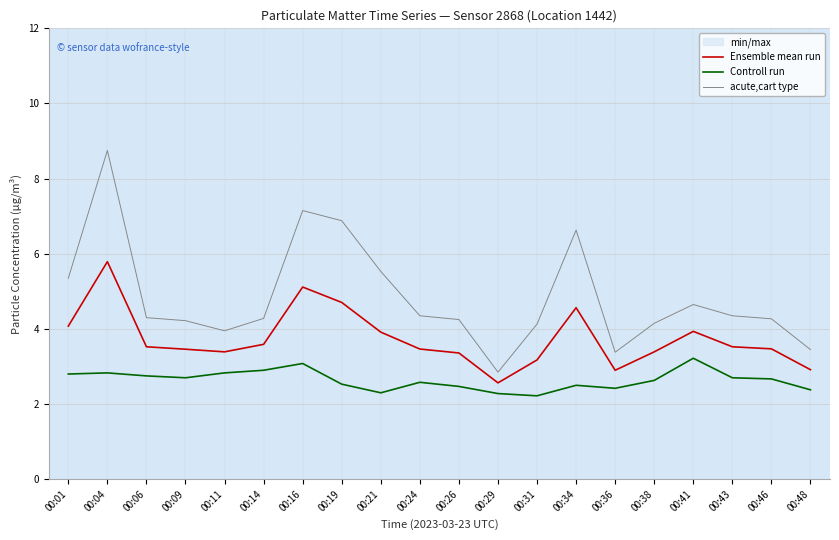

How many distinct data groups are displayed?

3